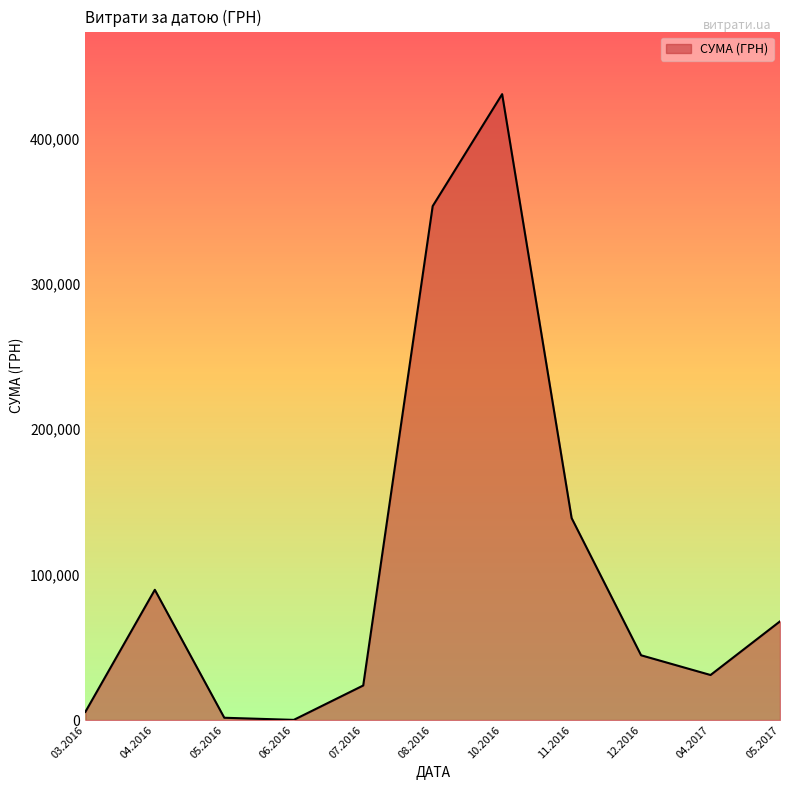

At which category does the chart reach its peak across all series?

10.2016